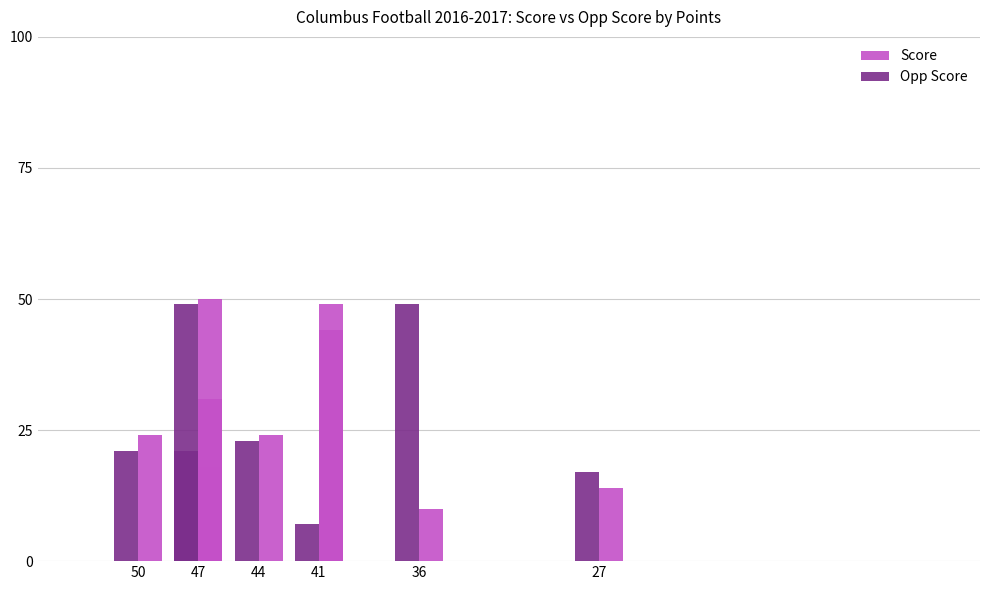

Which series has the widest spread of values?

Opp Score